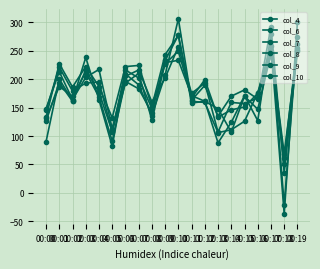

How many lines are shown in the chart?

6